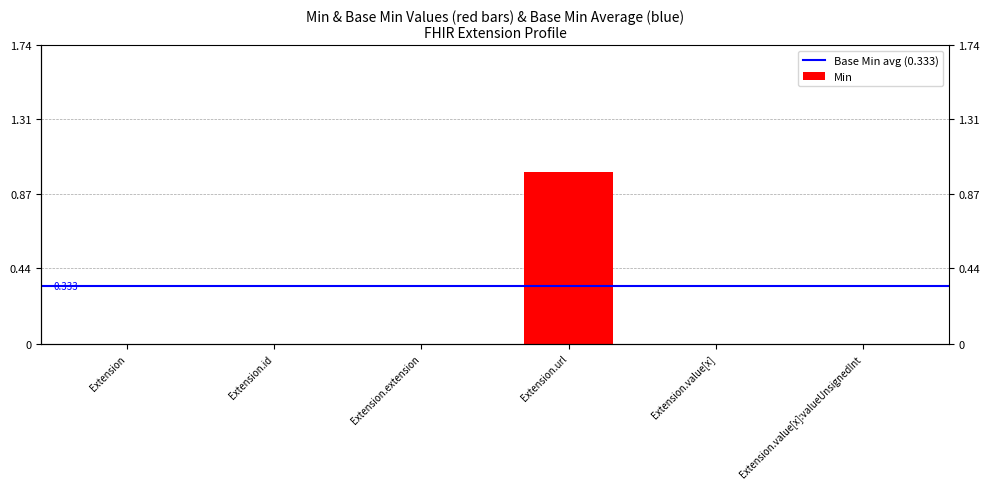

List the labels in order of value, largest first.

Extension.url, Extension, Extension.id, Extension.extension, Extension.value[x], Extension.value[x]:valueUnsignedInt